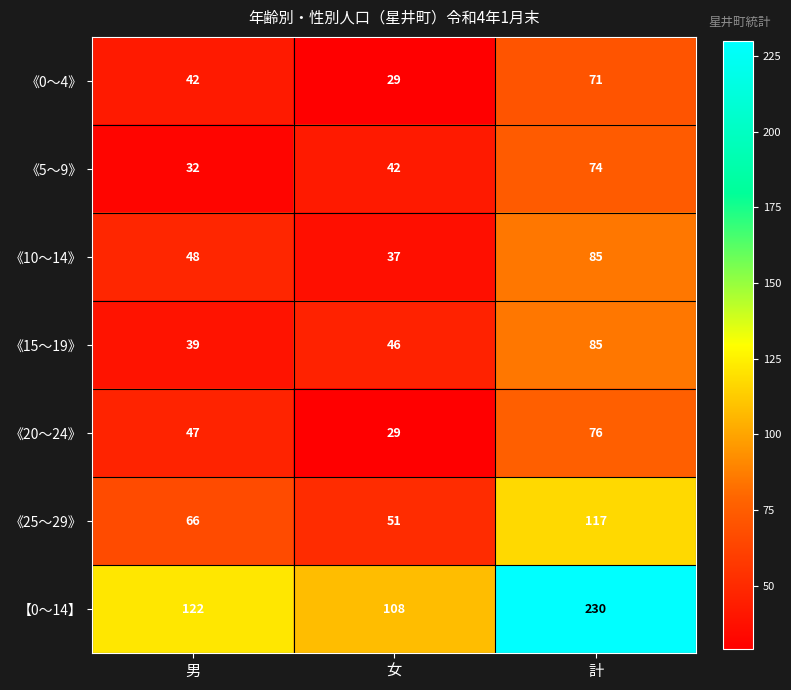

What is the sum of all 《0～4》 values?

142